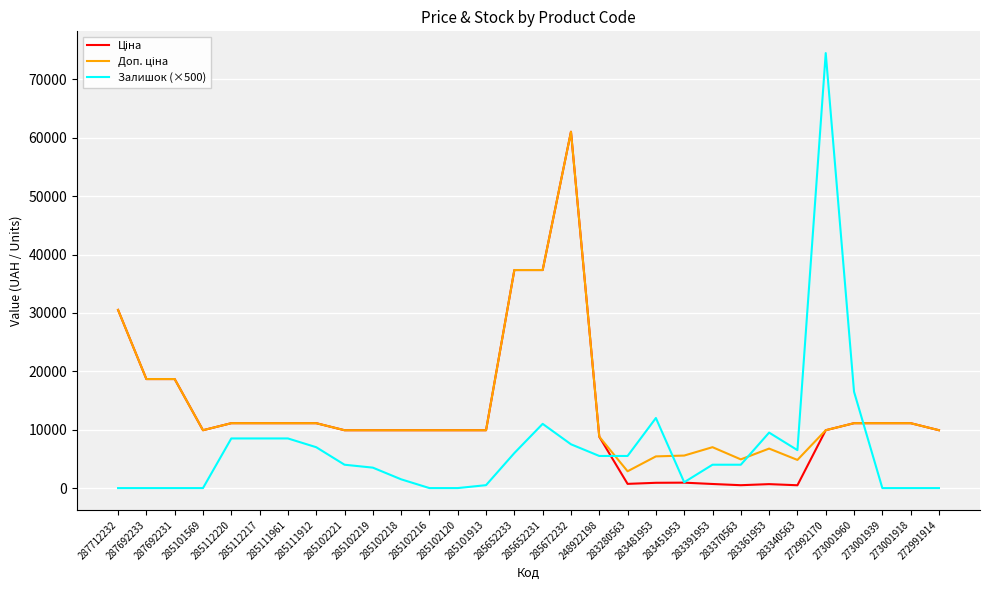

Which series has the widest spread of values?

Залишок (×500)